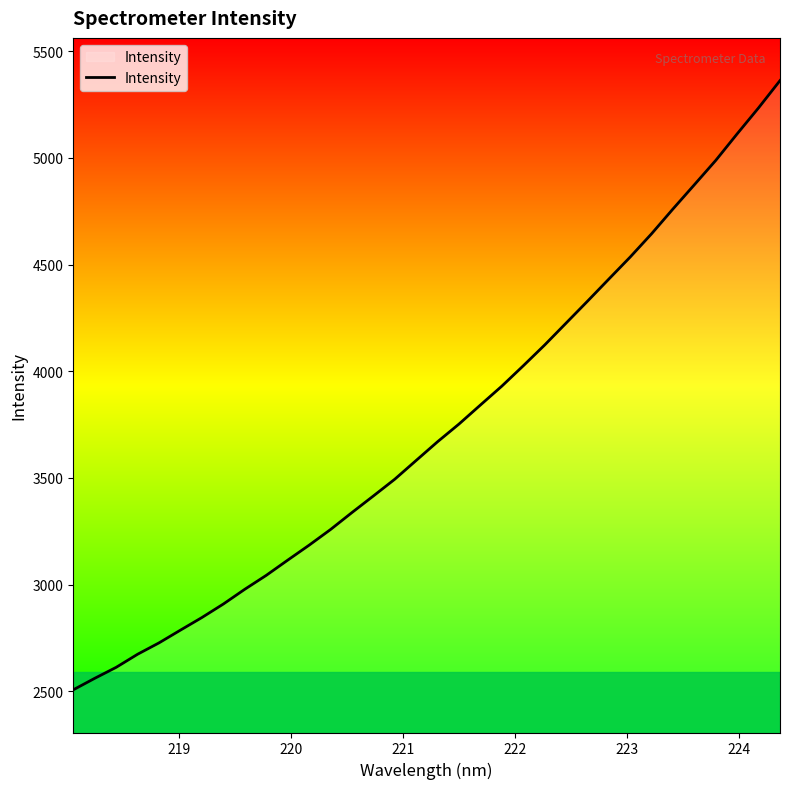

How many distinct data groups are displayed?

1